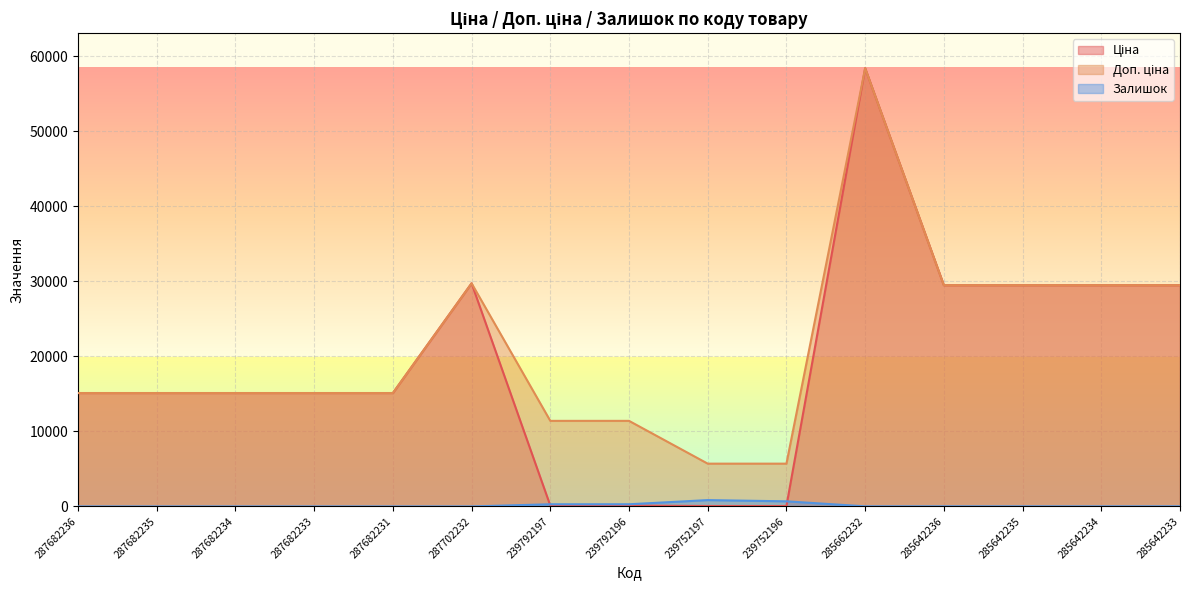

At which category does the chart reach its peak across all series?

285662232